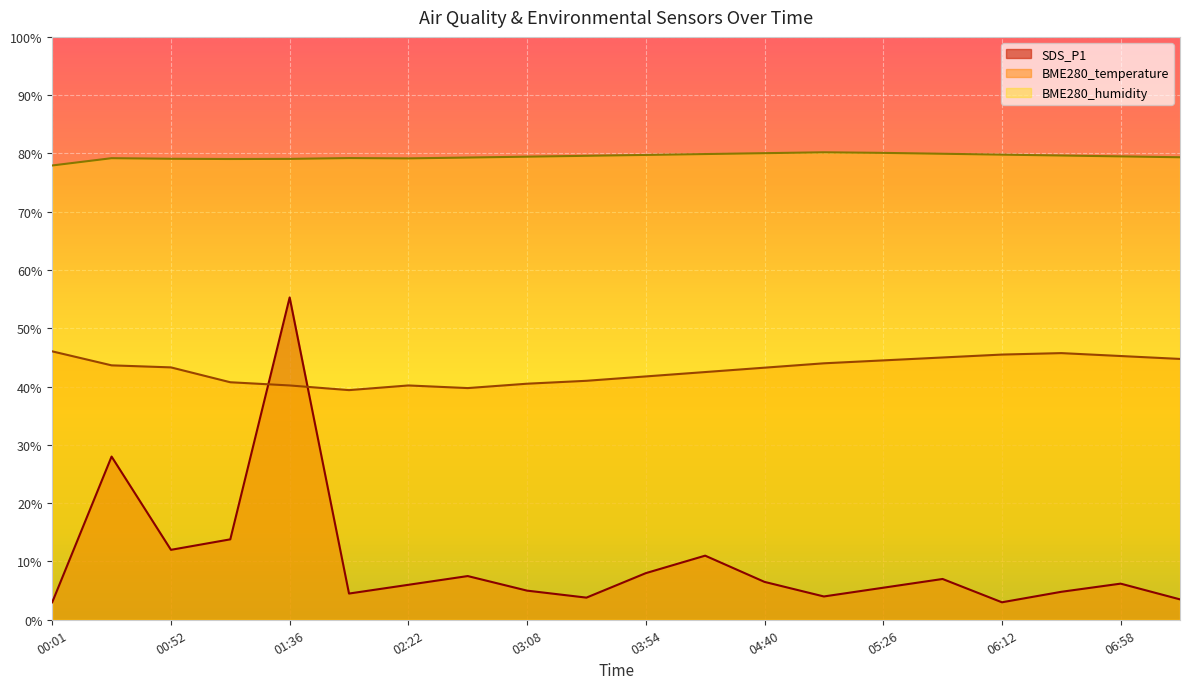

At which category does BME280_humidity reach its first local valley?

01:16